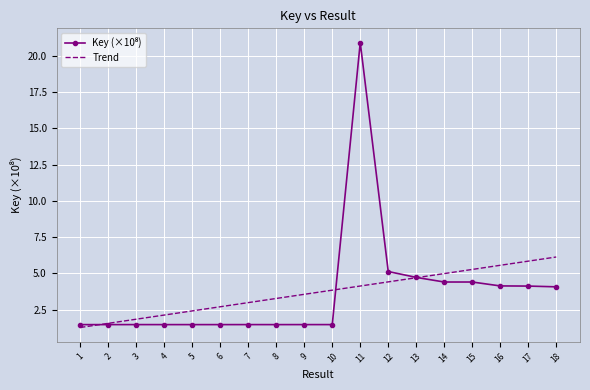

At which category is the sum across all series the highest?

11